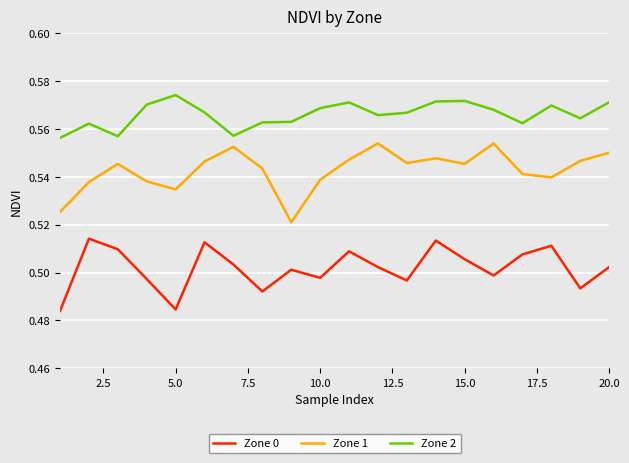

True or false: Zone 2 and Zone 0 intersect in this chart.

False